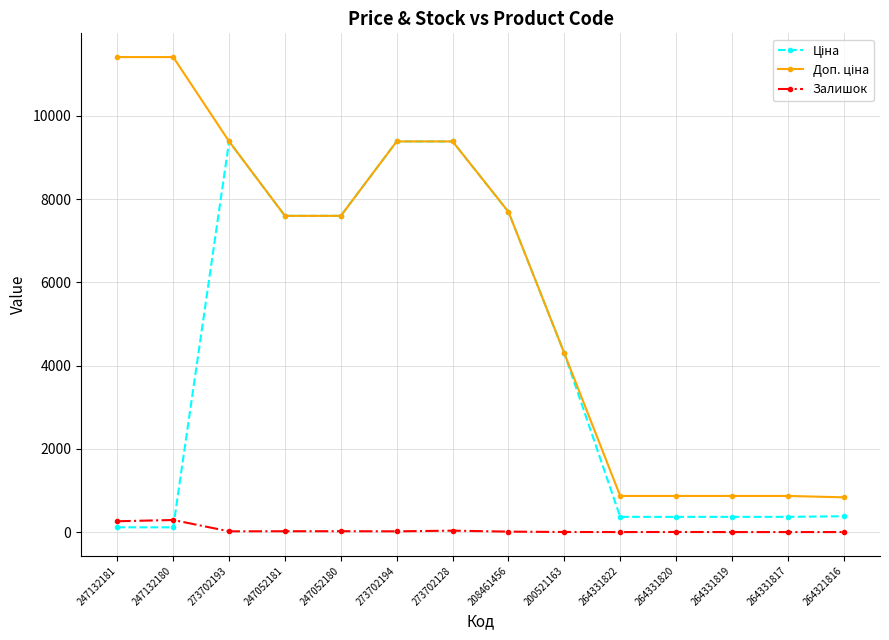

Does the chart display data point markers on the line(s)?

Yes